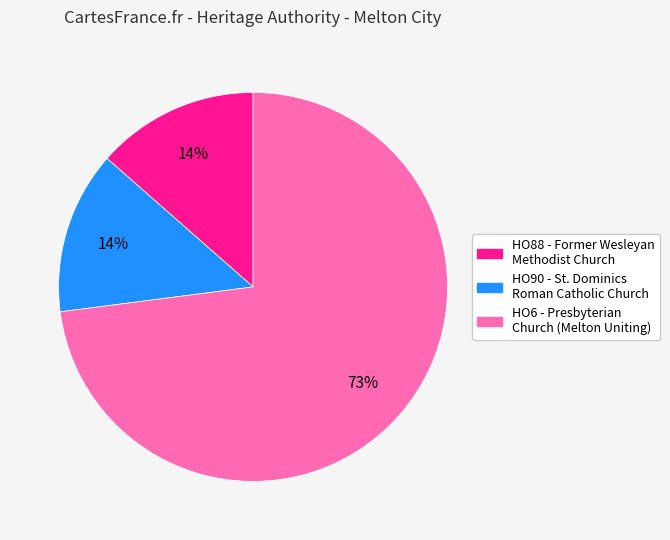

Is the sum of HO90 - St. Dominics Roman Catholic Church and HO88 - Former Wesleyan Methodist Church greater than half?

No